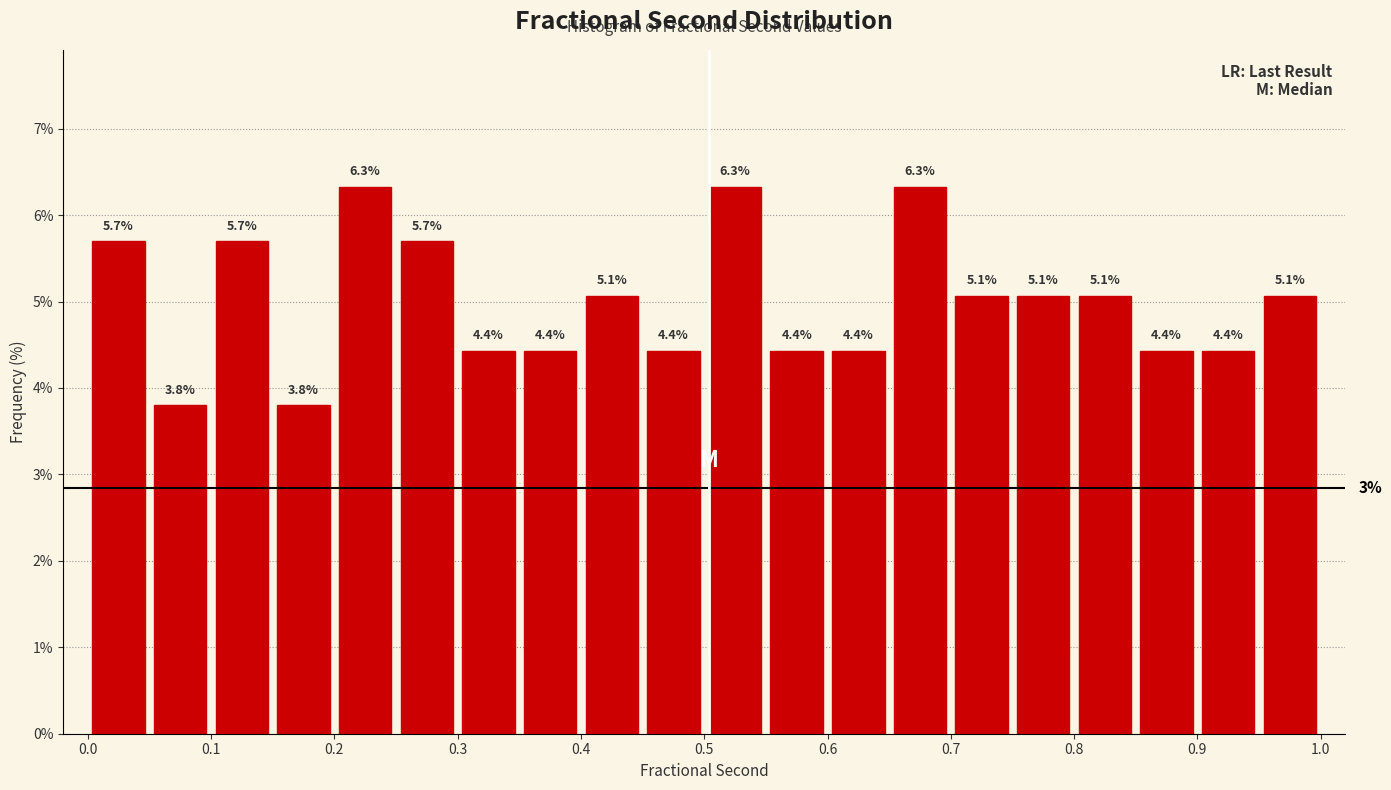

Reading left to right, transcribe this chart: for each bar, give the range it covers on the x-axis and its height.

0.00 to 0.05: 5.7
0.05 to 0.10: 3.8
0.10 to 0.15: 5.7
0.15 to 0.20: 3.8
0.20 to 0.25: 6.3
0.25 to 0.30: 5.7
0.30 to 0.35: 4.4
0.35 to 0.40: 4.4
0.40 to 0.45: 5.1
0.45 to 0.50: 4.4
0.50 to 0.55: 6.3
0.55 to 0.60: 4.4
0.60 to 0.65: 4.4
0.65 to 0.70: 6.3
0.70 to 0.75: 5.1
0.75 to 0.80: 5.1
0.80 to 0.85: 5.1
0.85 to 0.90: 4.4
0.90 to 0.95: 4.4
0.95 to 1.00: 5.1